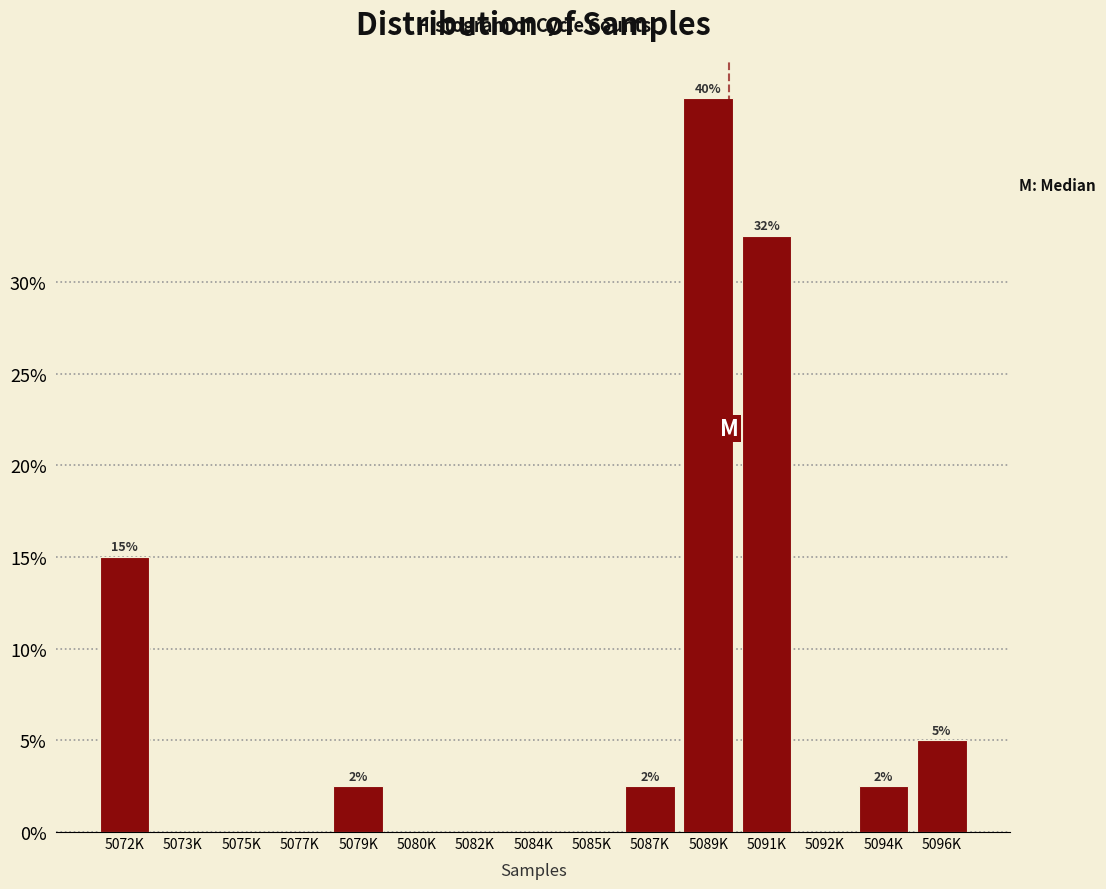

Reading left to right, list all the values displayed in this chart.

5072K=15.0	5073K=0.0	5075K=0.0	5077K=0.0	5079K=2.5	5080K=0.0	5082K=0.0	5084K=0.0	5085K=0.0	5087K=2.5	5089K=40.0	5091K=32.5	5092K=0.0	5094K=2.5	5096K=5.0